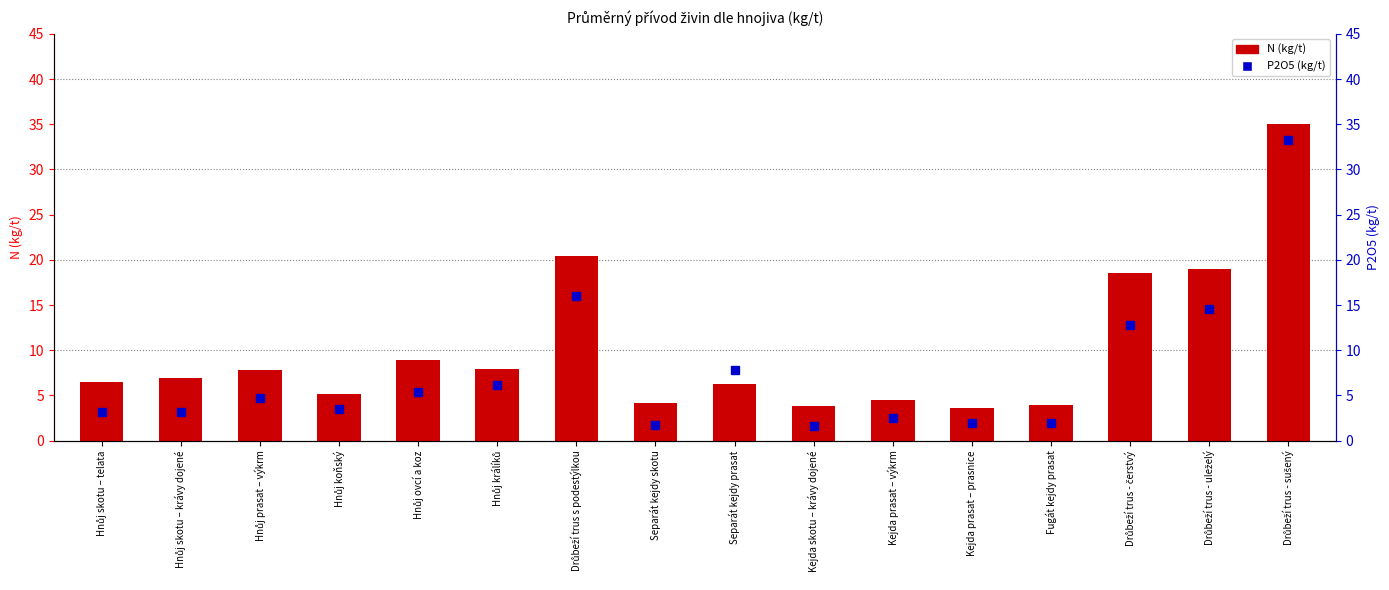

Rank the series at Hnůj králíků from lowest to highest value.

P2O5 (kg/t), N (kg/t)